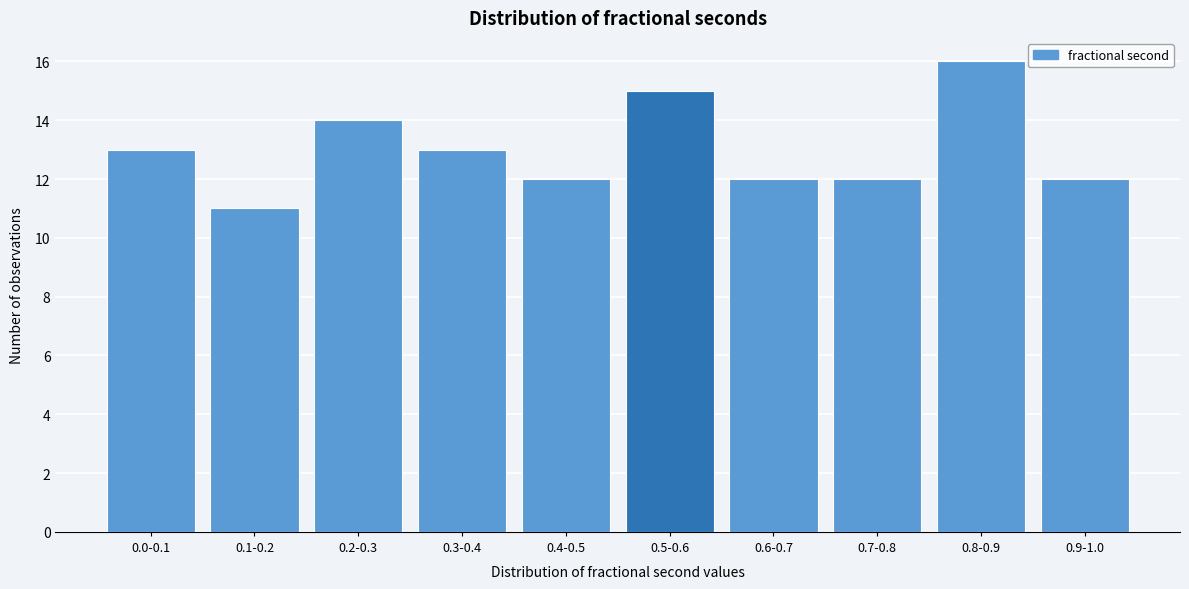

Reading left to right, list all the values displayed in this chart.

13	11	14	13	12	15	12	12	16	12